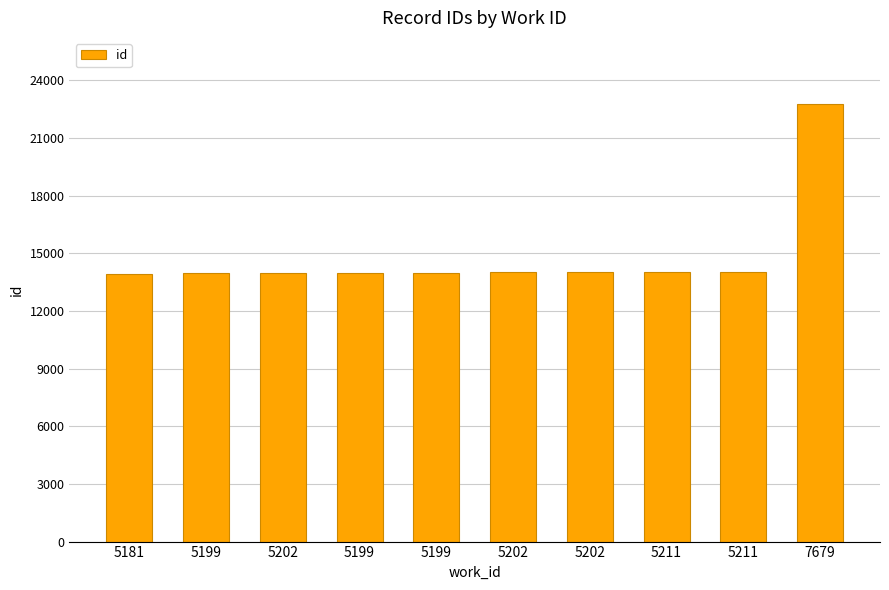

How many values are below 14001?

5